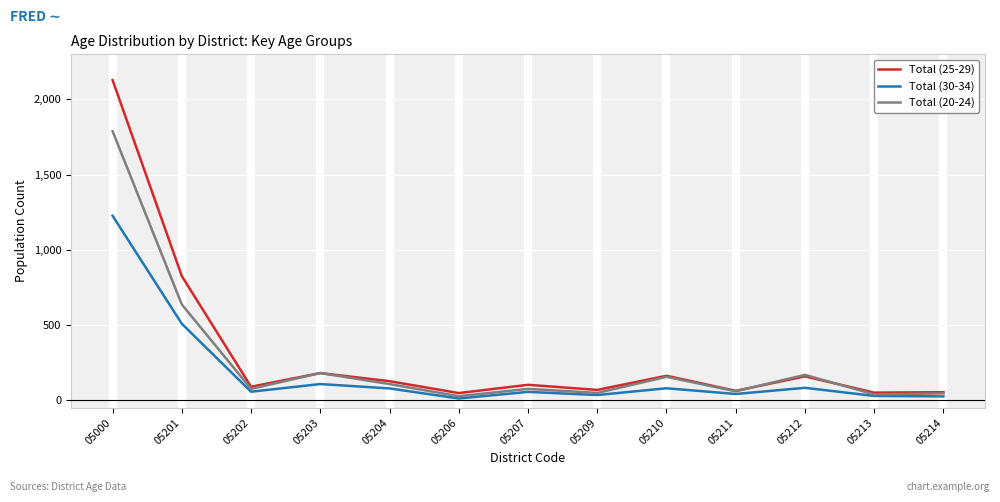

The Total (25-29) series shows 36 at 05204. True or false?

False